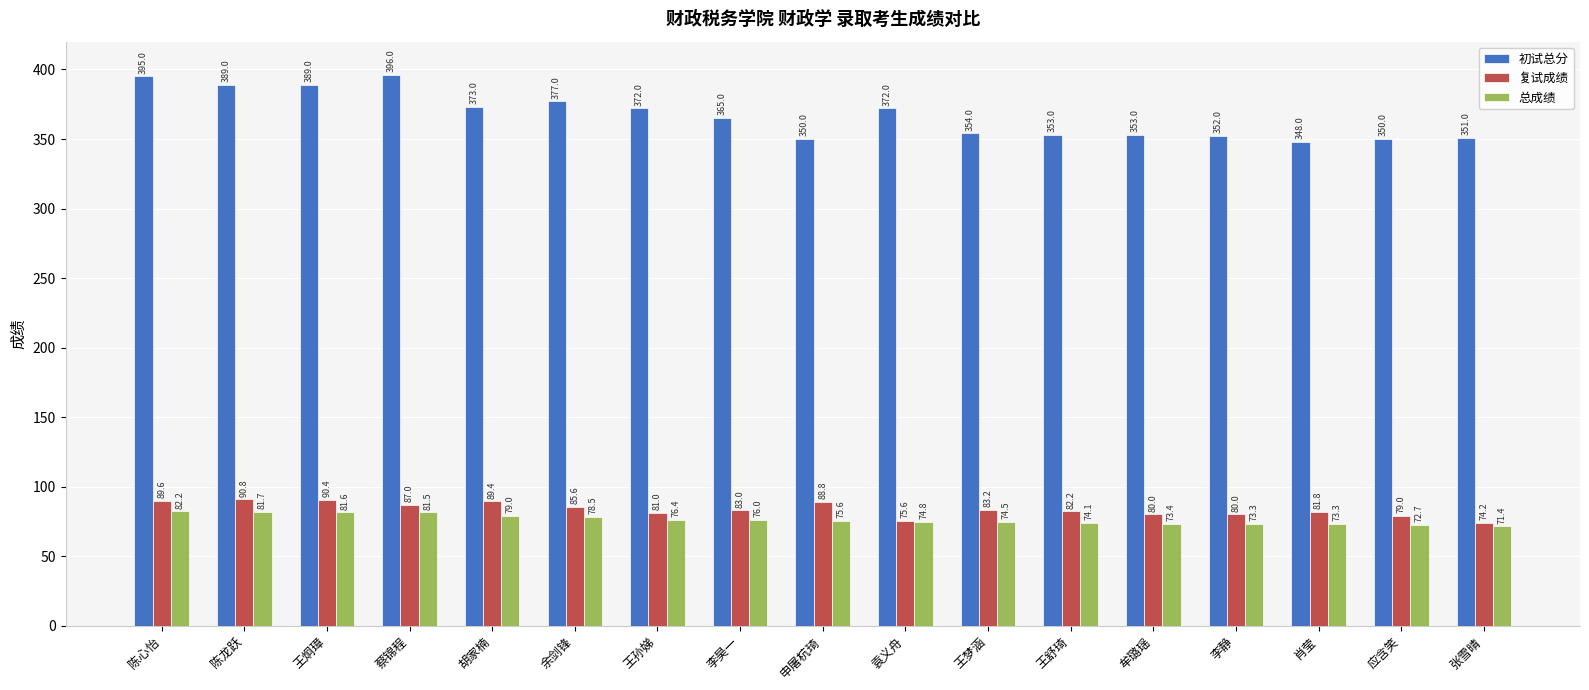

At 袁义舟, list the series in order from largest to smallest.

初试总分, 复试成绩, 总成绩